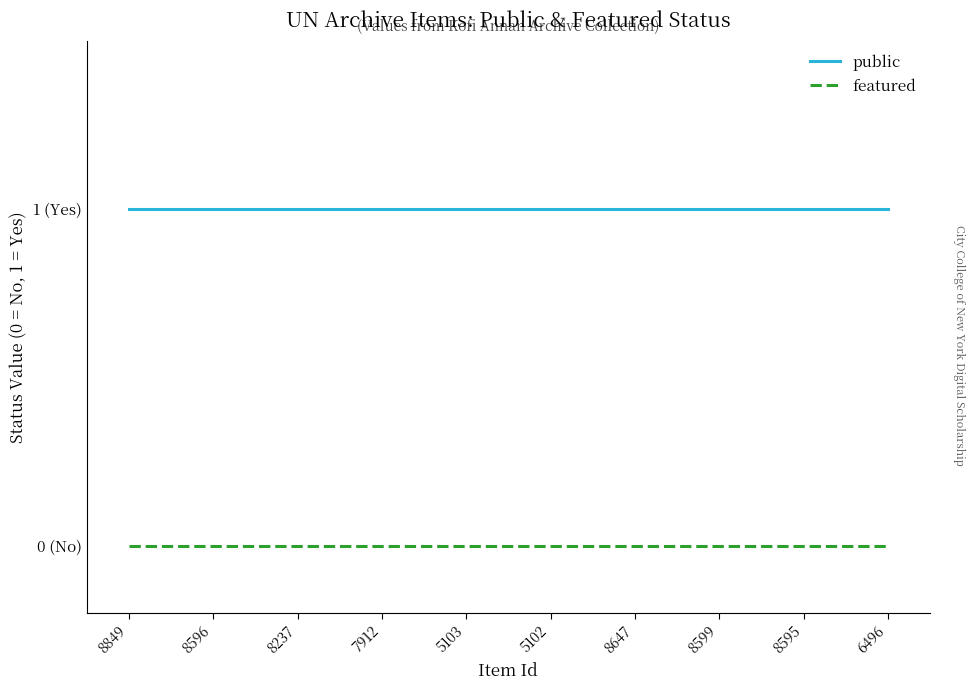

Reading right to left, extract all data points from this chart.

public: 1	1	1	1	1	1	1	1	1	1
featured: 0	0	0	0	0	0	0	0	0	0